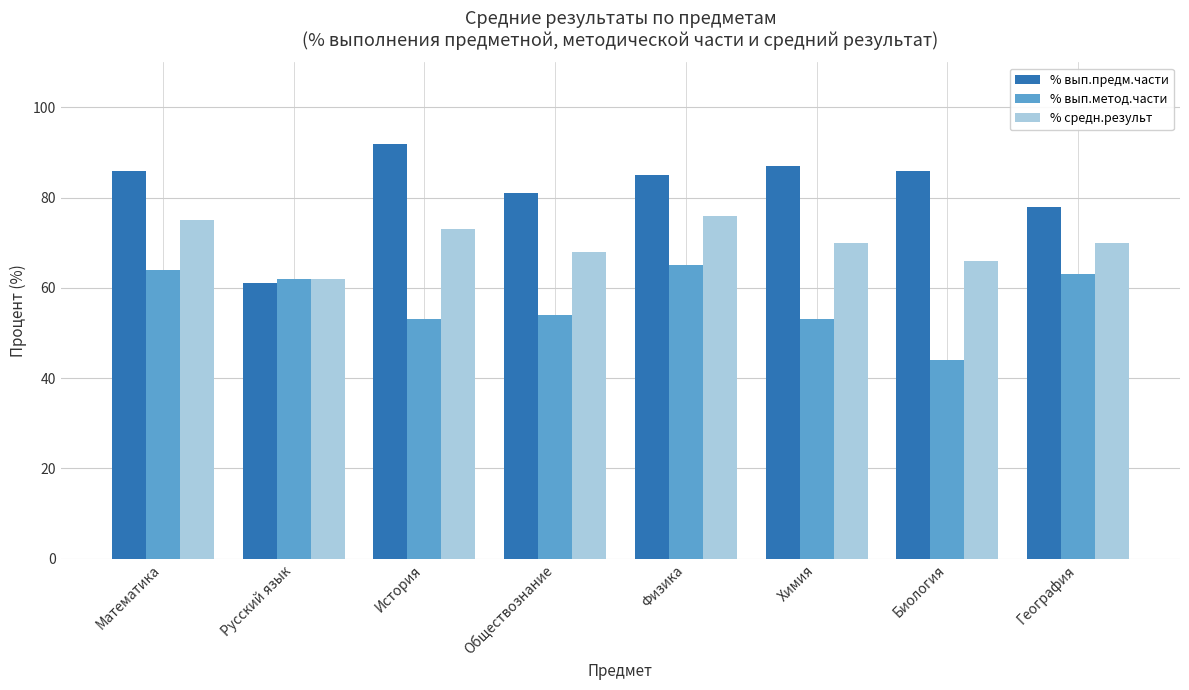

Is the value of % вып.метод.части at Математика greater than the value of % вып.предм.части at Русский язык?

Yes